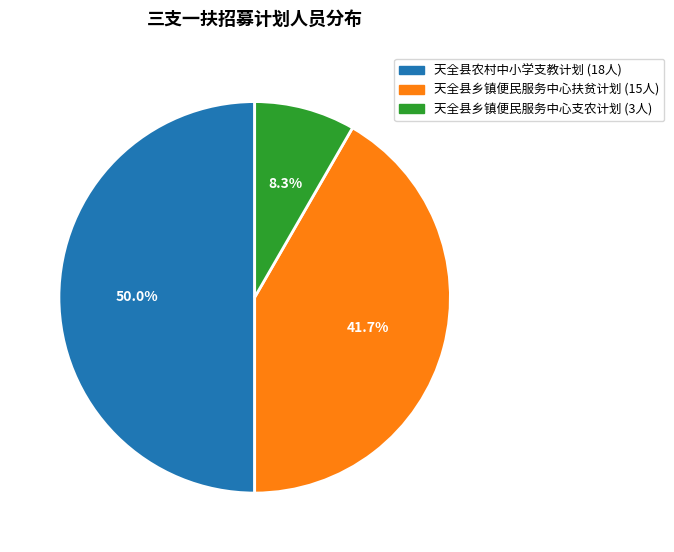

Approximately how many times larger is the value at 天全县乡镇便民服务中心扶贫计划 compared to 天全县乡镇便民服务中心支农计划?

5.0